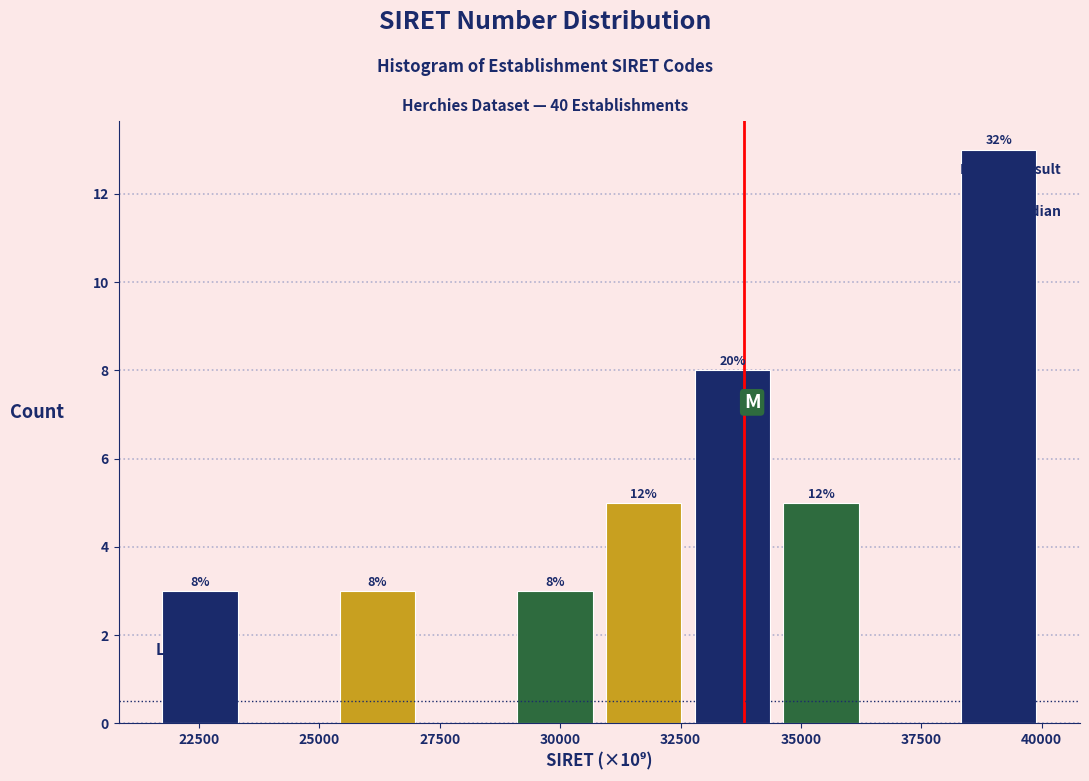

Around what value on the x-axis is the tallest bar? Give the approximate position of its centre, as read against the axis.

39000